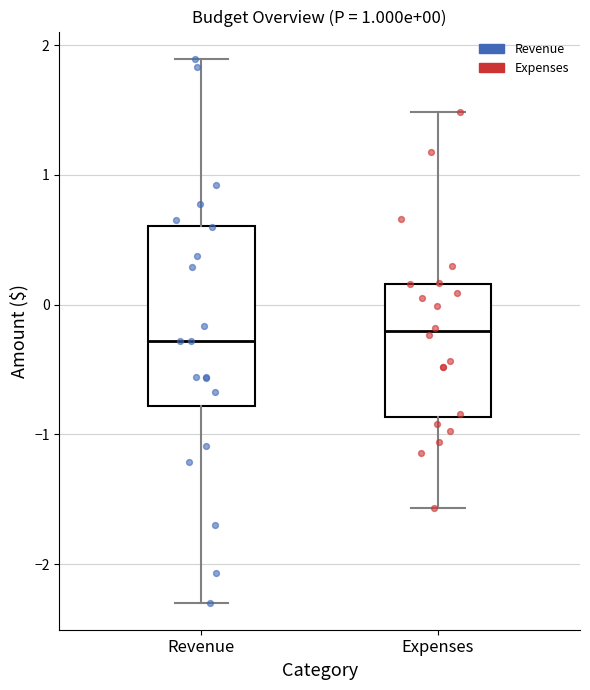

Which box is the tallest, from its lower edge to its upper edge?

Revenue